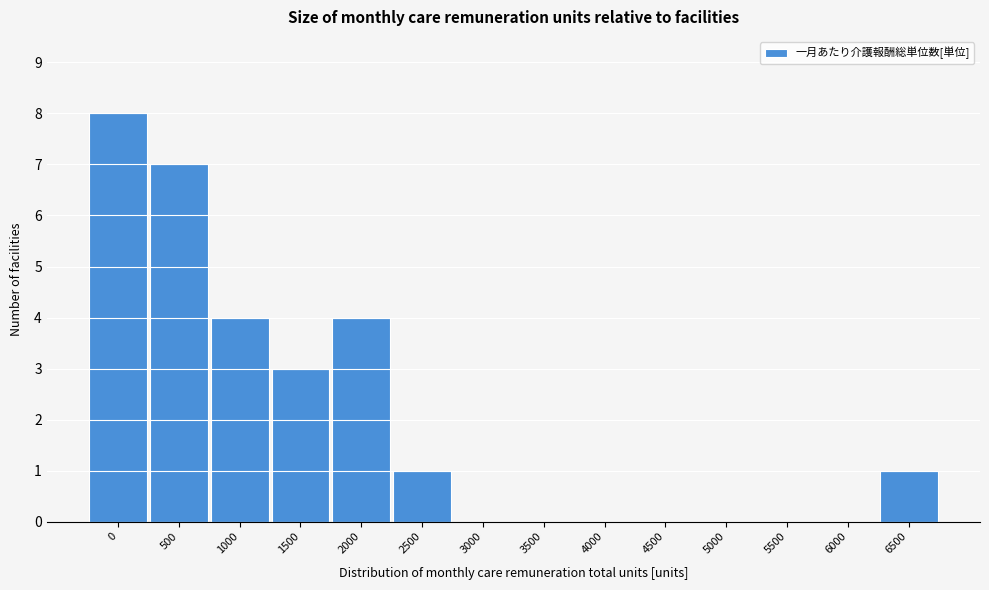

Reading left to right, list all the values displayed in this chart.

0=8	500=7	1000=4	1500=3	2000=4	2500=1	3000=0	3500=0	4000=0	4500=0	5000=0	5500=0	6000=0	6500=1